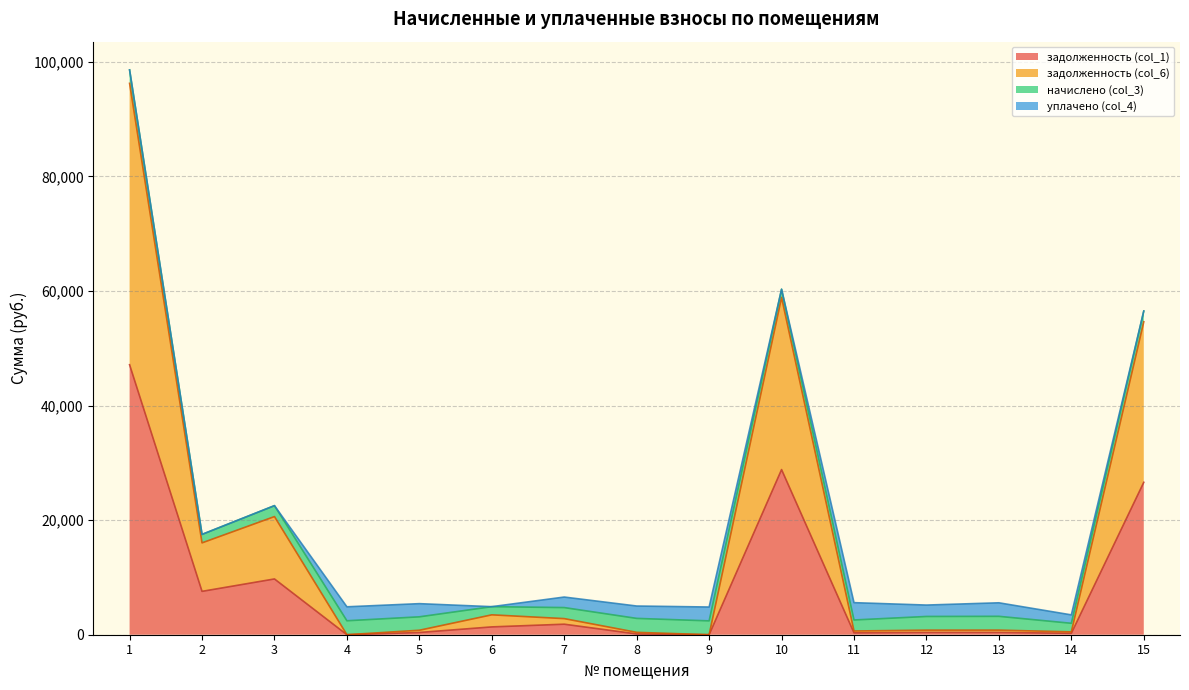

Which series has the largest total across all categories?

задолженность (col_6)